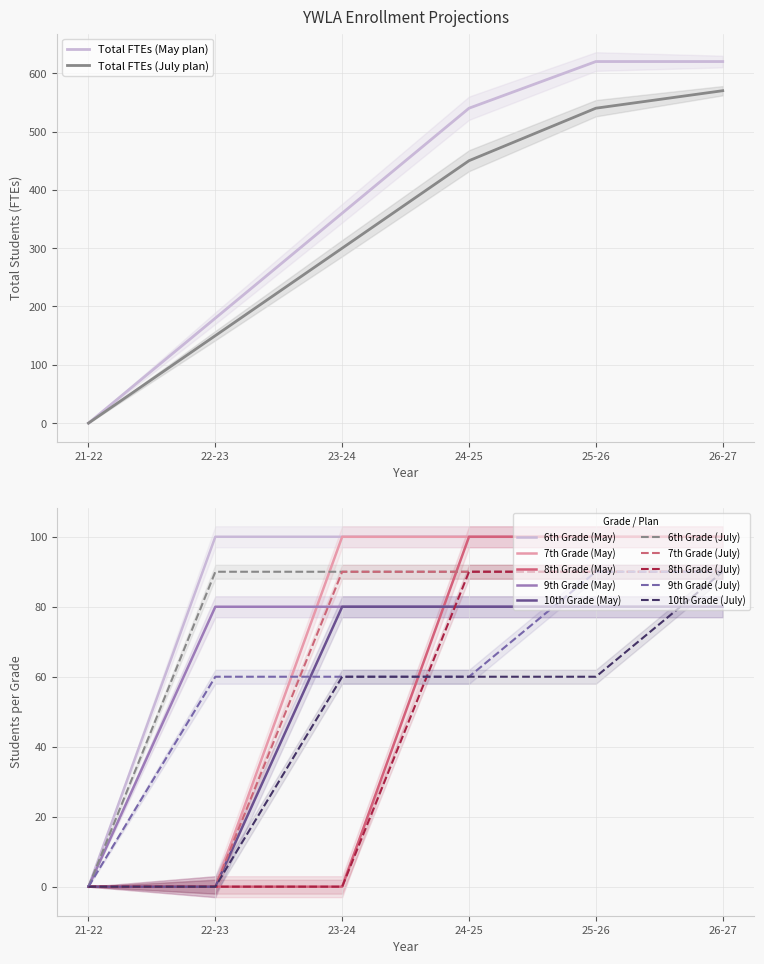

True or false: Total FTEs (July plan) has a value of 267 at 25-26.

False